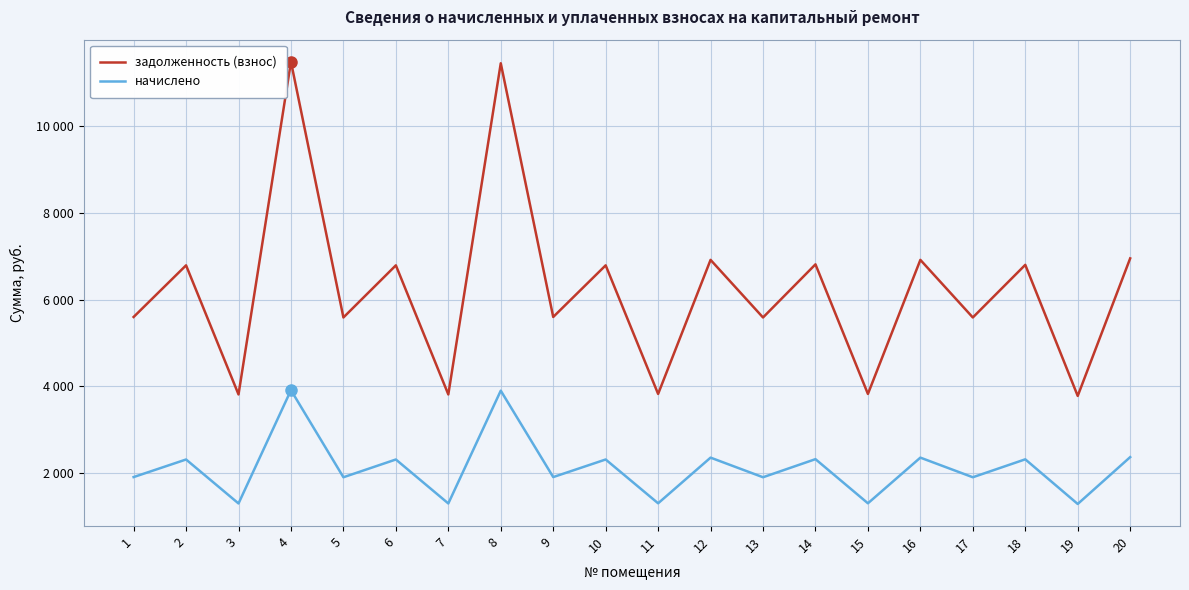

List the series in order of their peak value, highest first.

задолженность (взнос), начислено